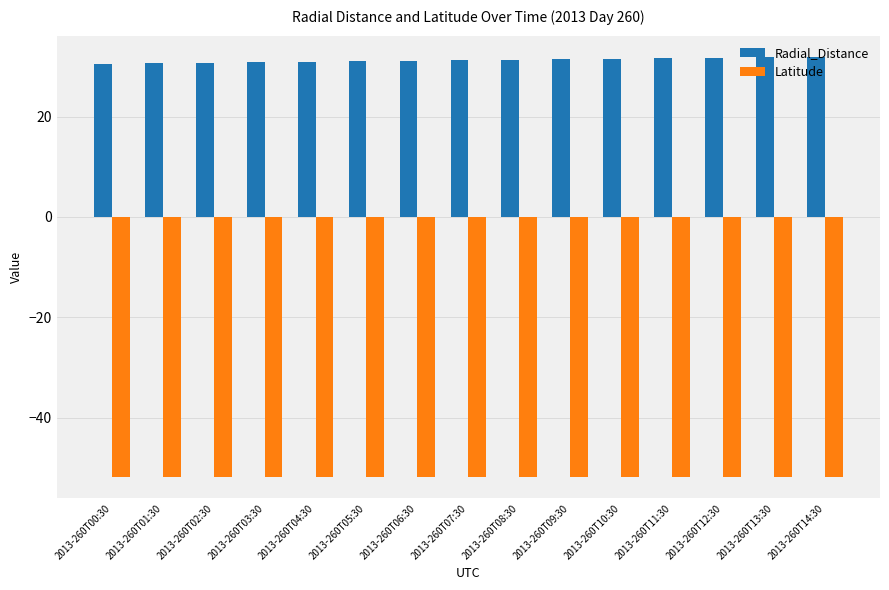

Is the value of Latitude at 2013-260T08:30 greater than the value of Radial_Distance at 2013-260T12:30?

No